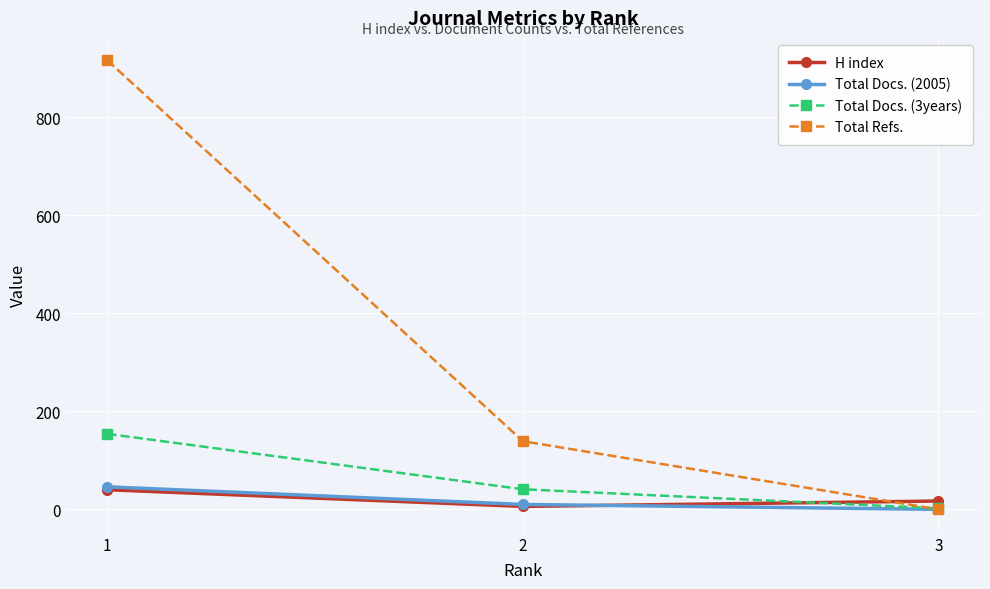

Count the number of categories in the chart.

3